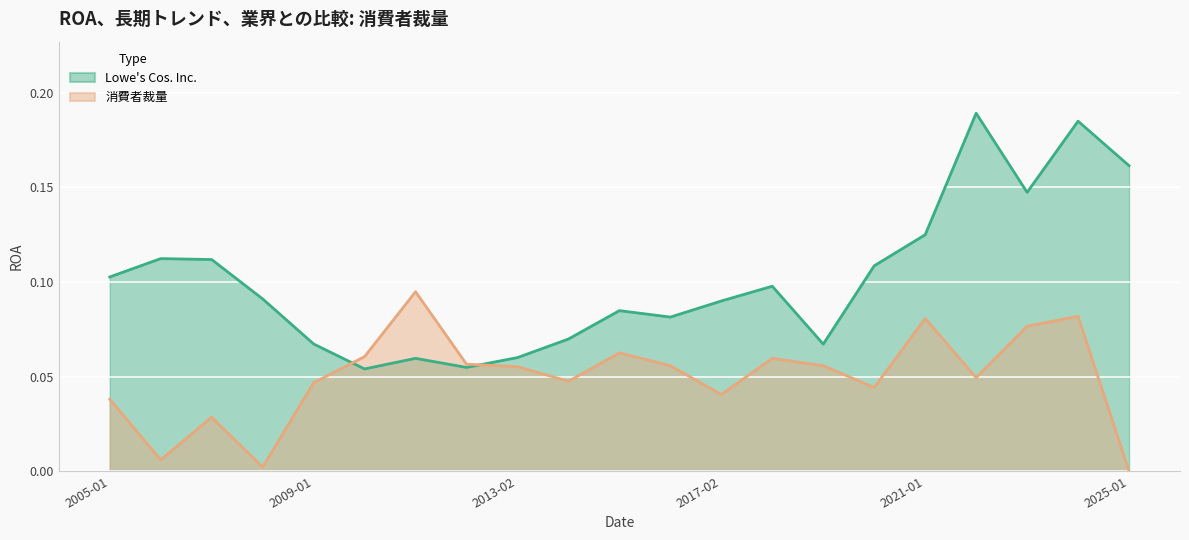

True or false: 消費者裁量 and Lowe's Cos. Inc. cross at least once.

True